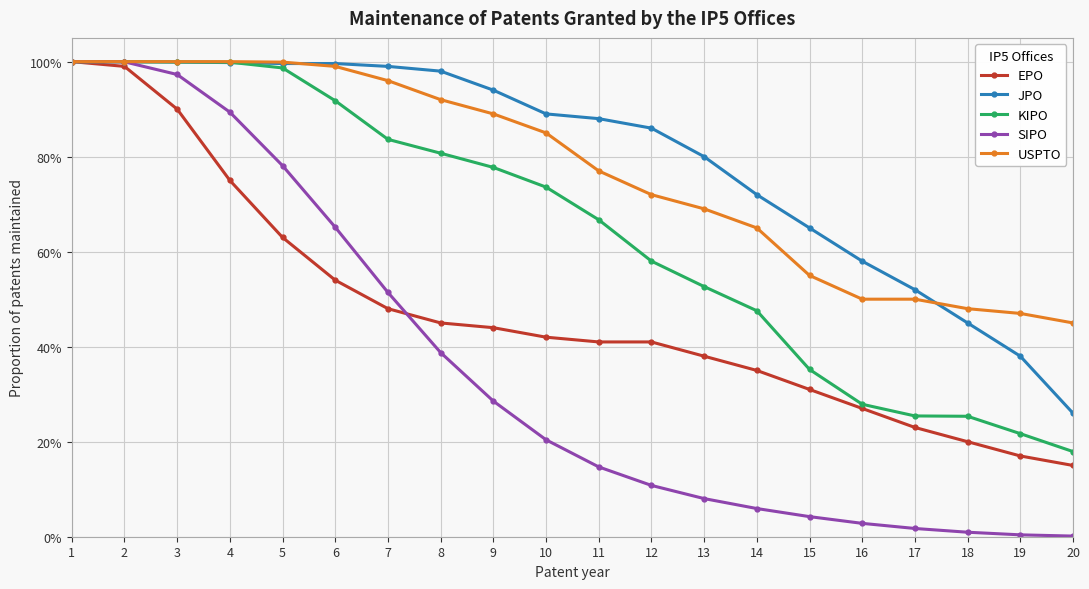

What is the difference between the maximum and minimum values in the USPTO series?

0.6